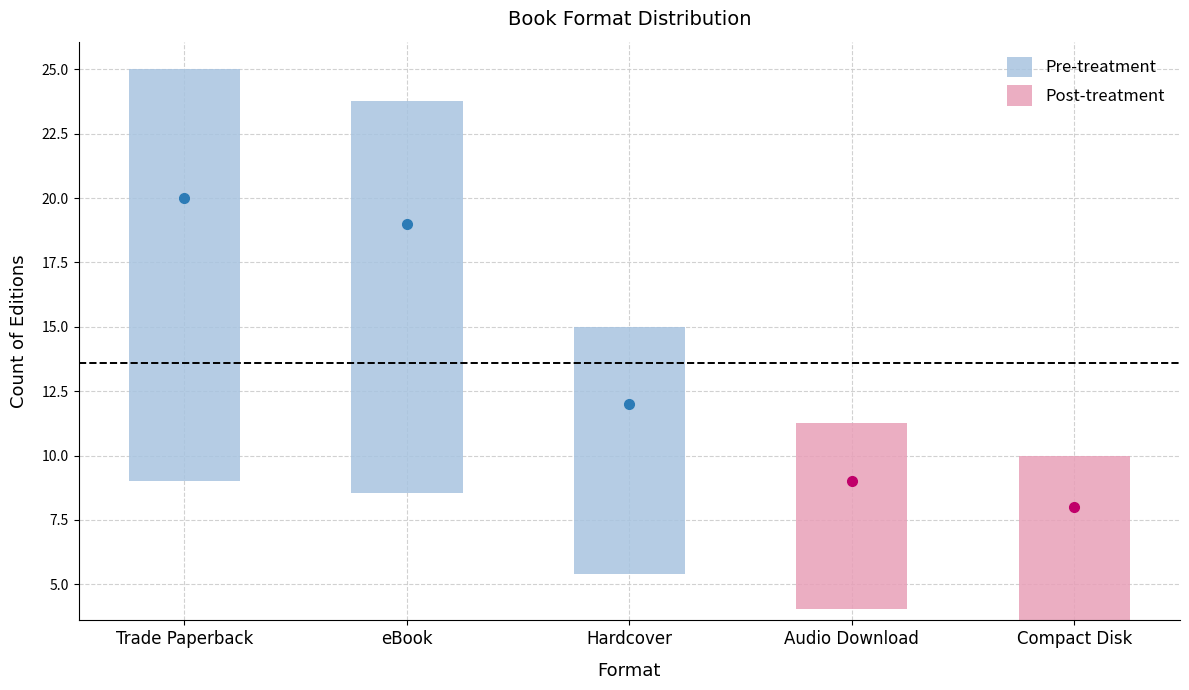

Are the bars horizontal?

No